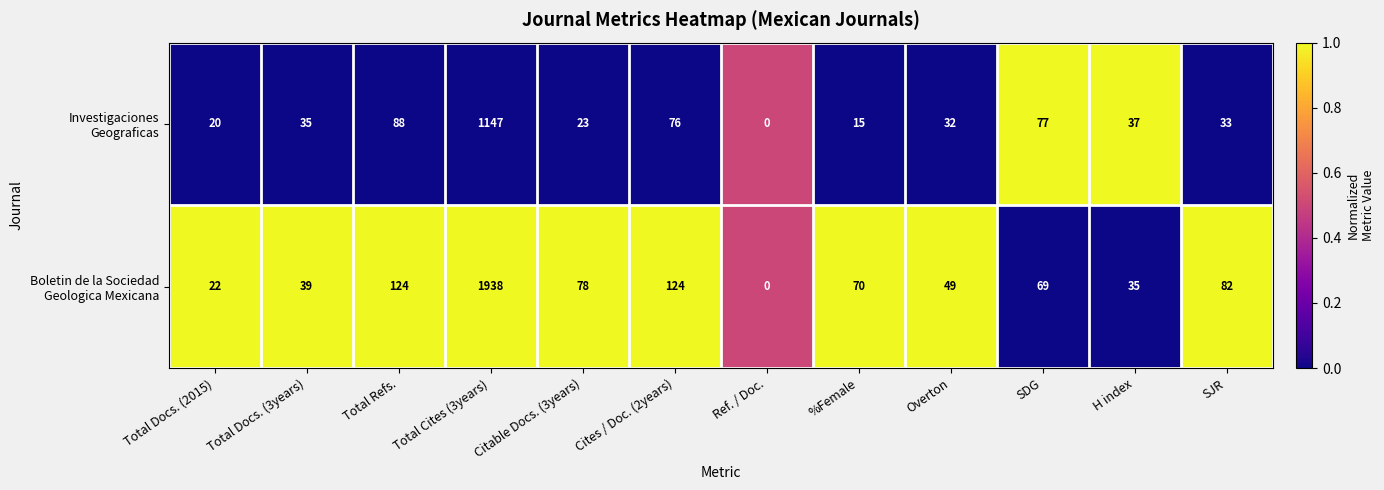

What is the total value across all series at Cites / Doc. (2years)?

200